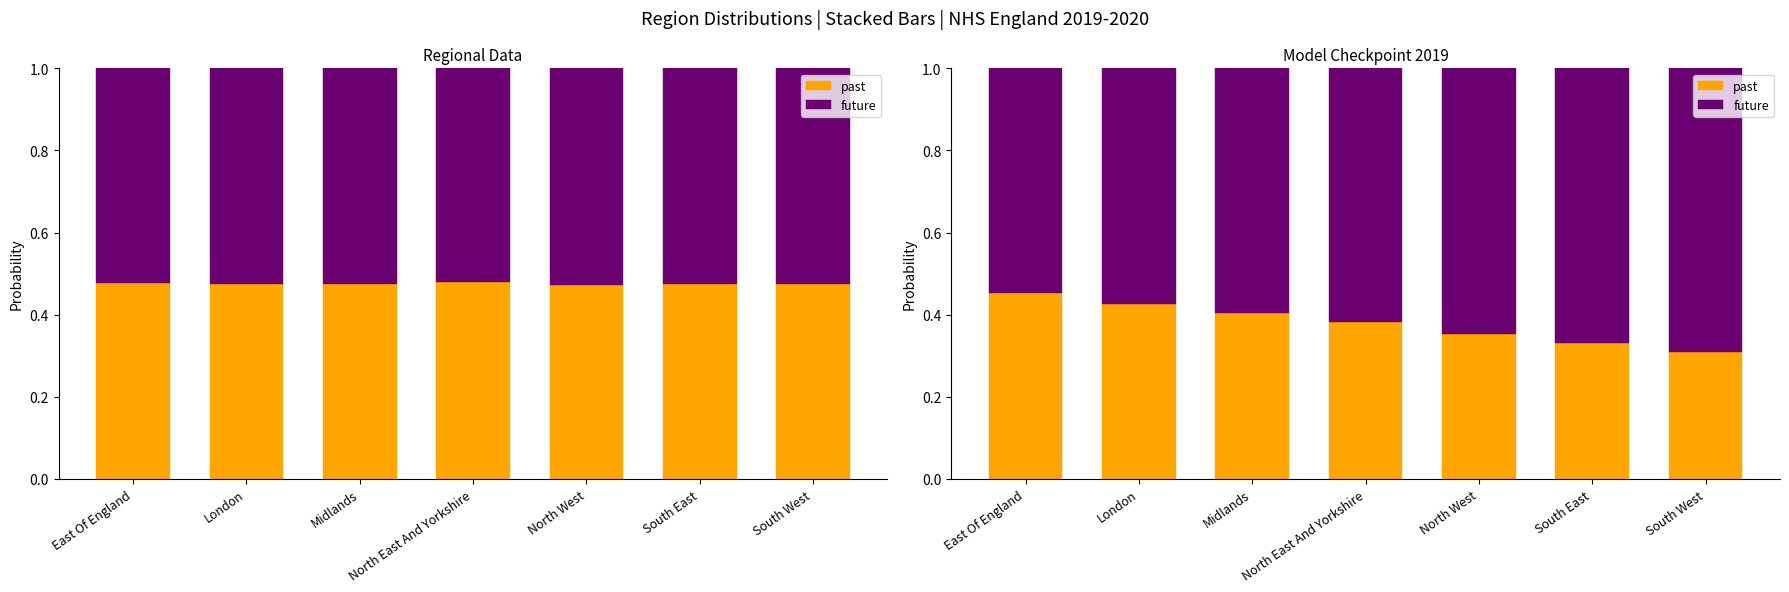

What is the smallest value displayed?

0.3